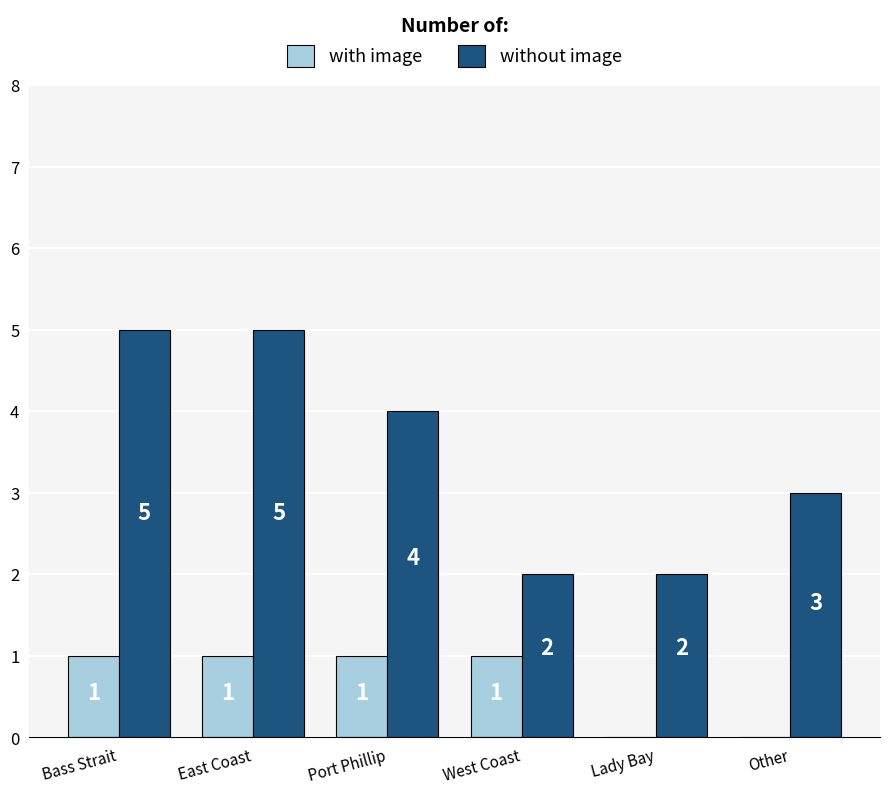

What is the sum of the with image values at Port Phillip and East Coast?

2